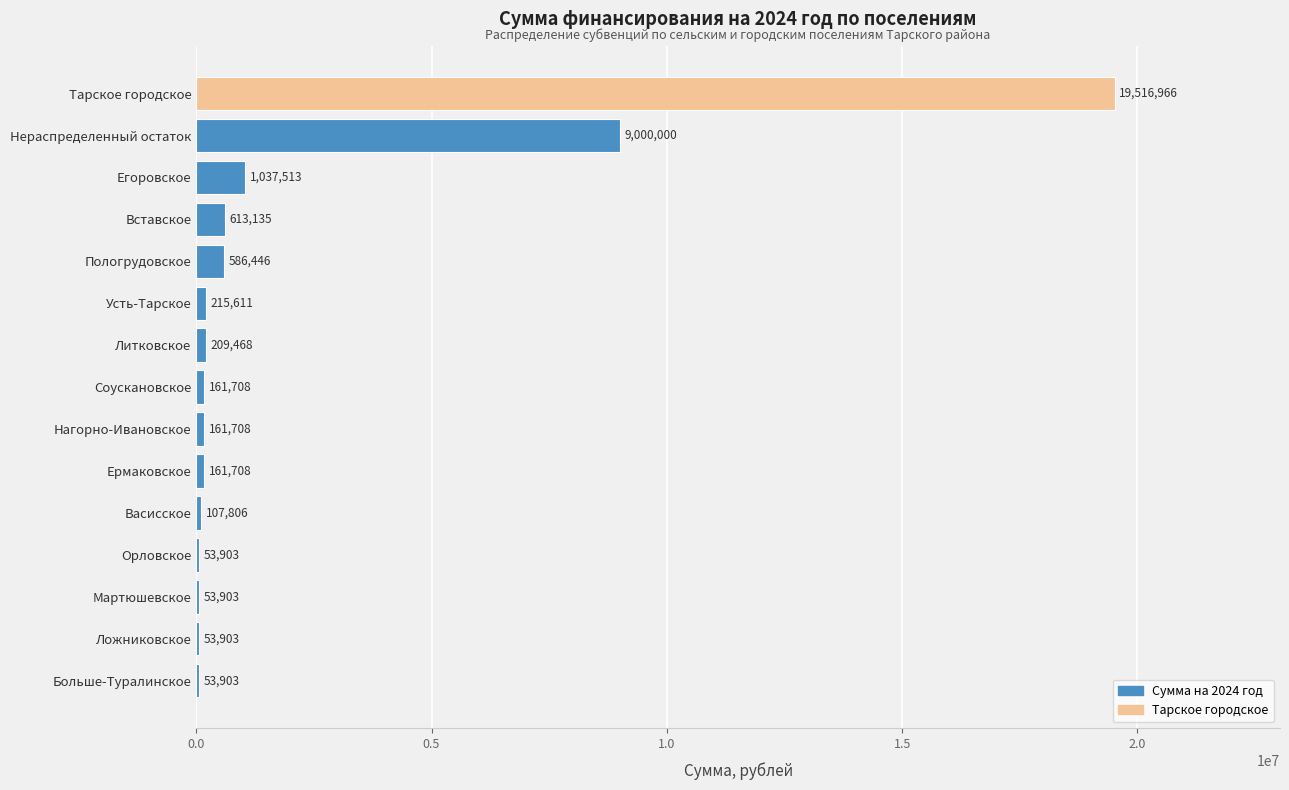

Which has a higher value, Тарское городское or Вставское?

Тарское городское